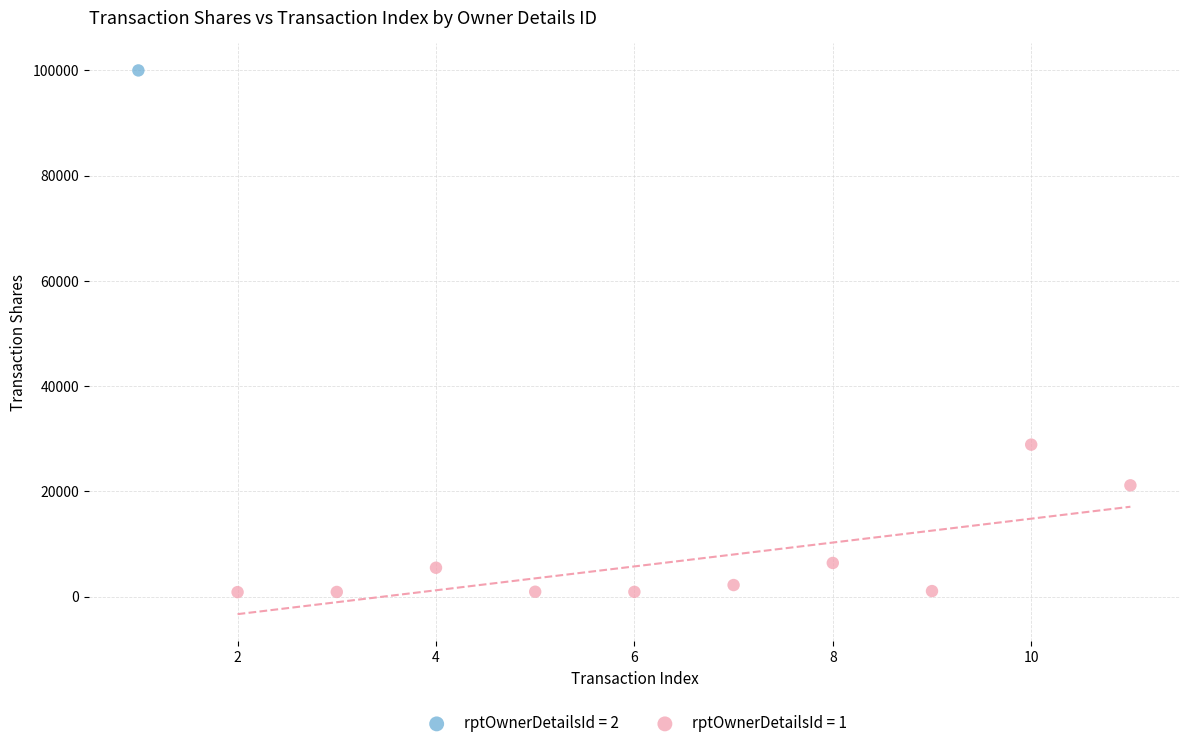

What are all the series names shown in the legend?

rptOwnerDetailsId = 2, rptOwnerDetailsId = 1